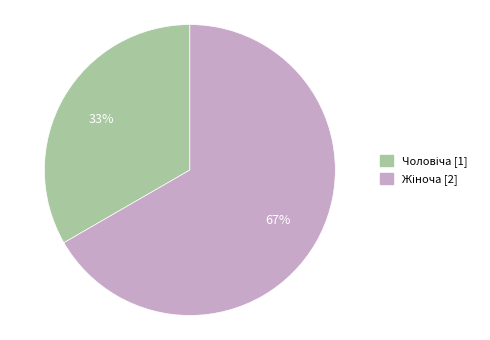

How many slices are in this pie chart?

2